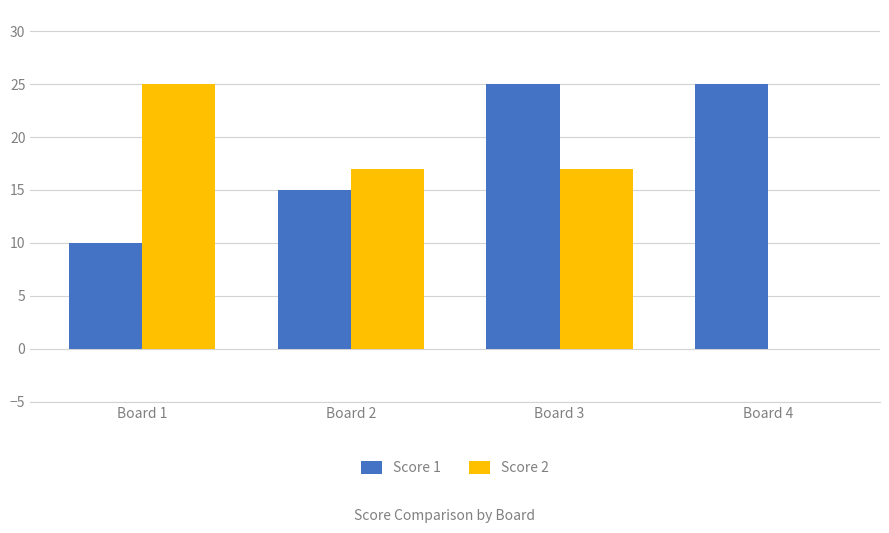

What is the spread (max minus min) of values at Board 1?

15